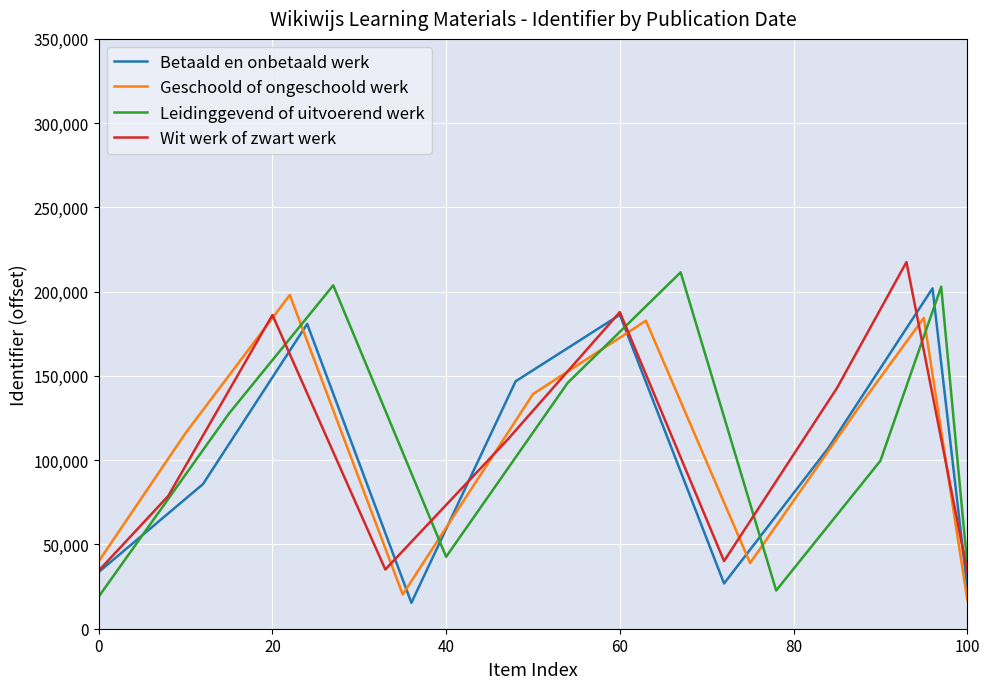

Which series has the widest spread of values?

Leidinggevend of uitvoerend werk